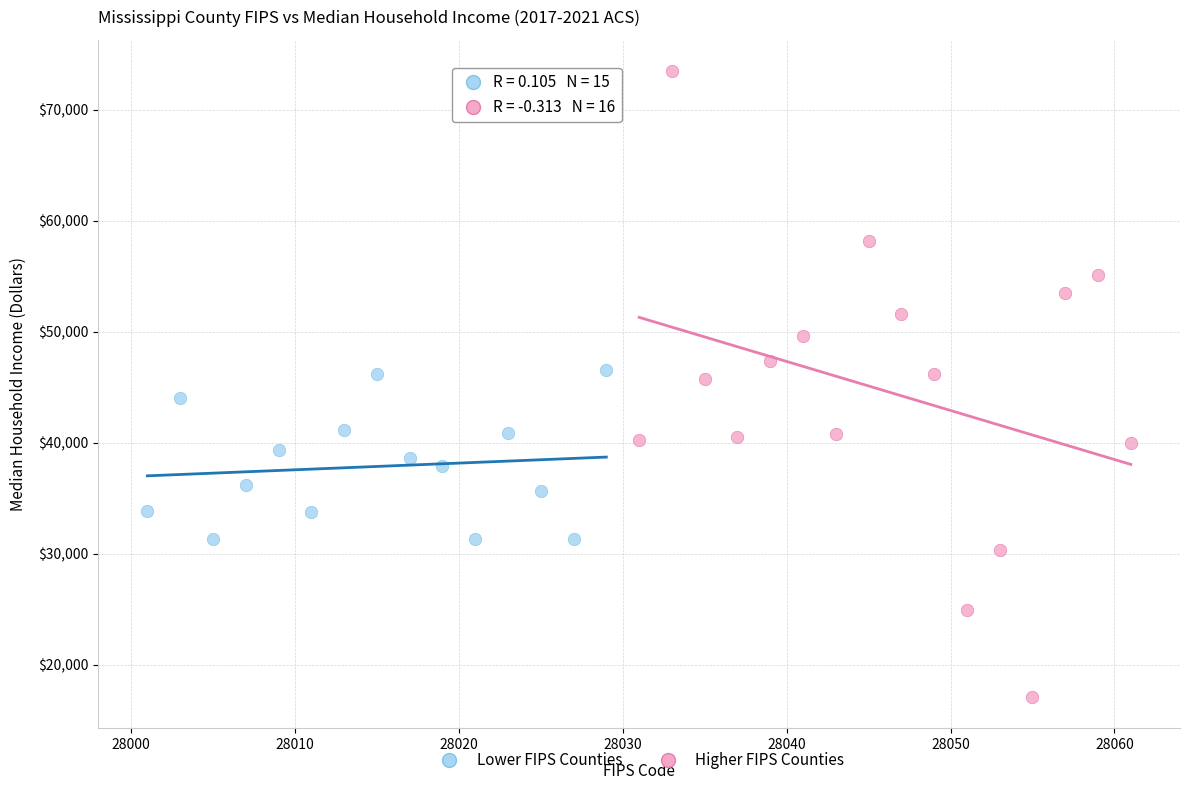

Which series has the largest Y range (max minus min)?

Higher FIPS Counties